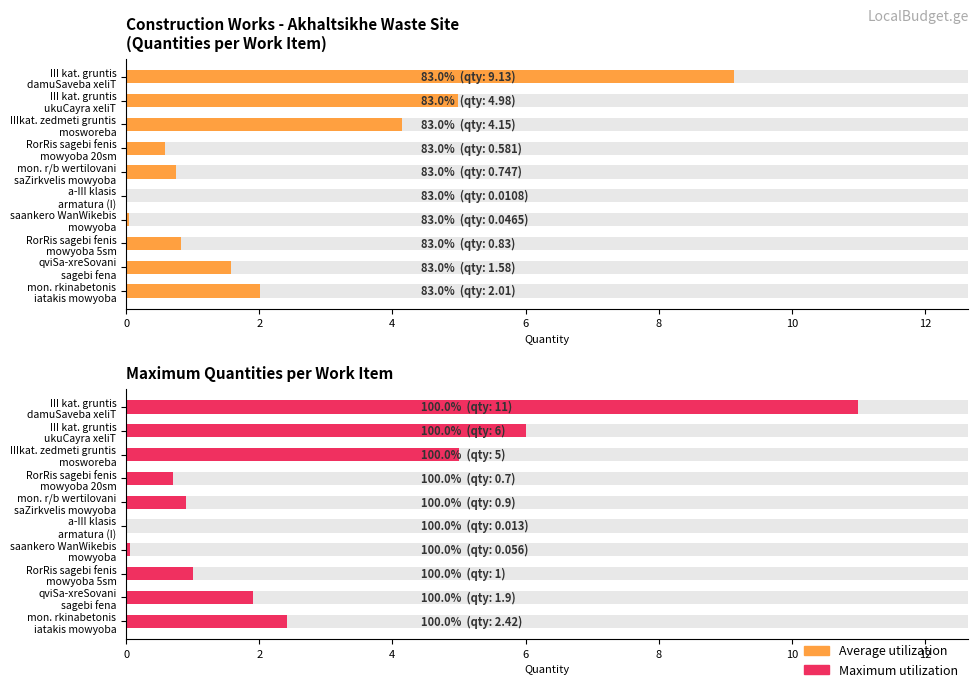

What is the sum of all Average quantity (83%) values?

24.1